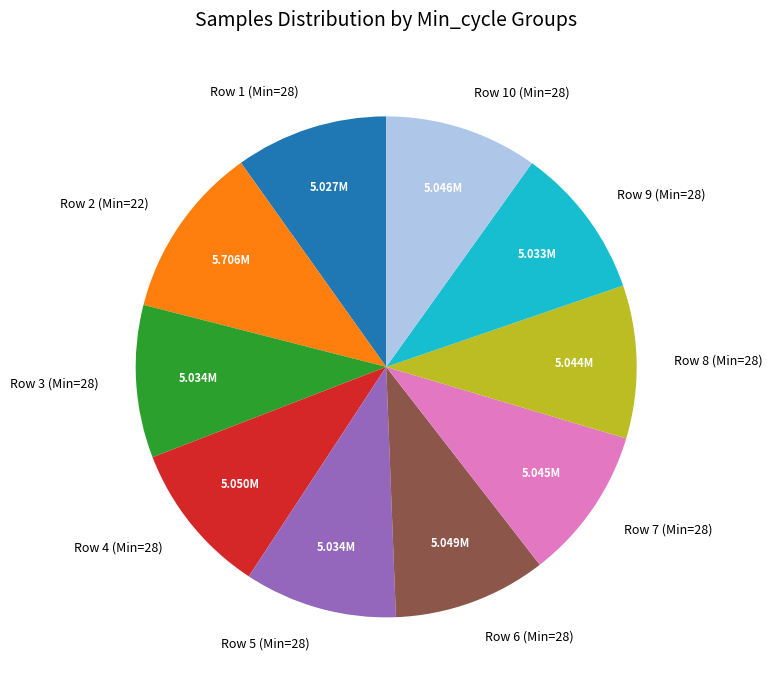

Combined, do Row 6 (Min=28) and Row 2 (Min=22) account for over 50%?

No